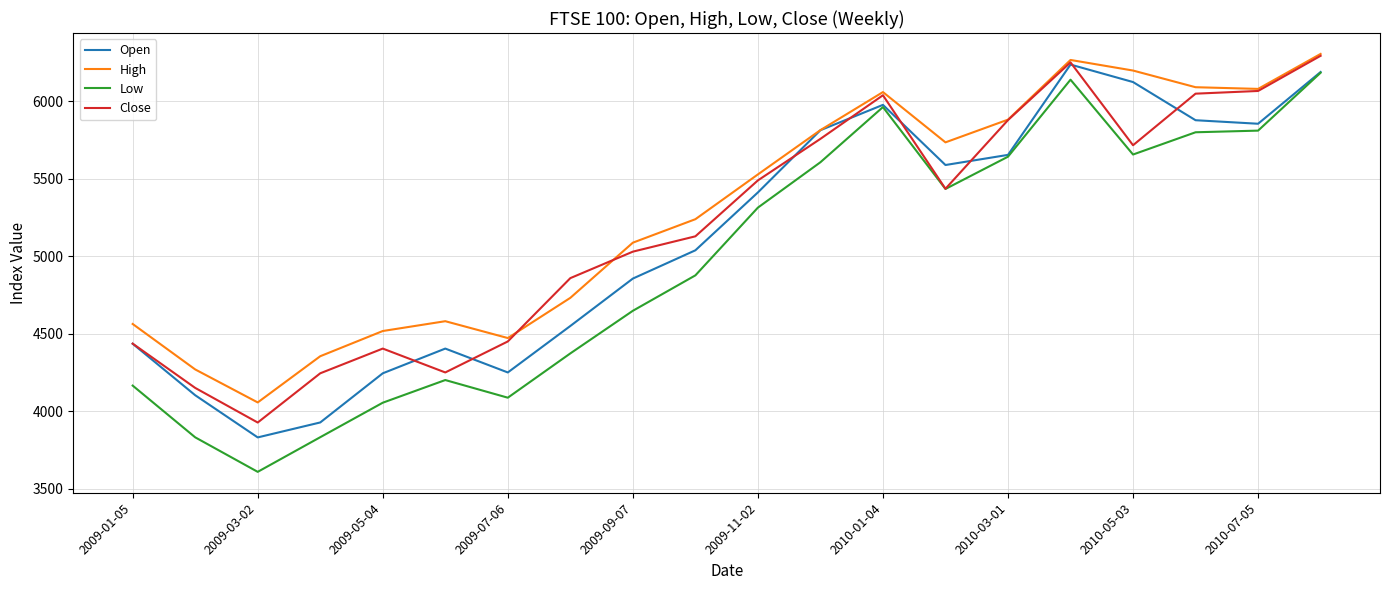

Which series has the widest spread of values?

Low